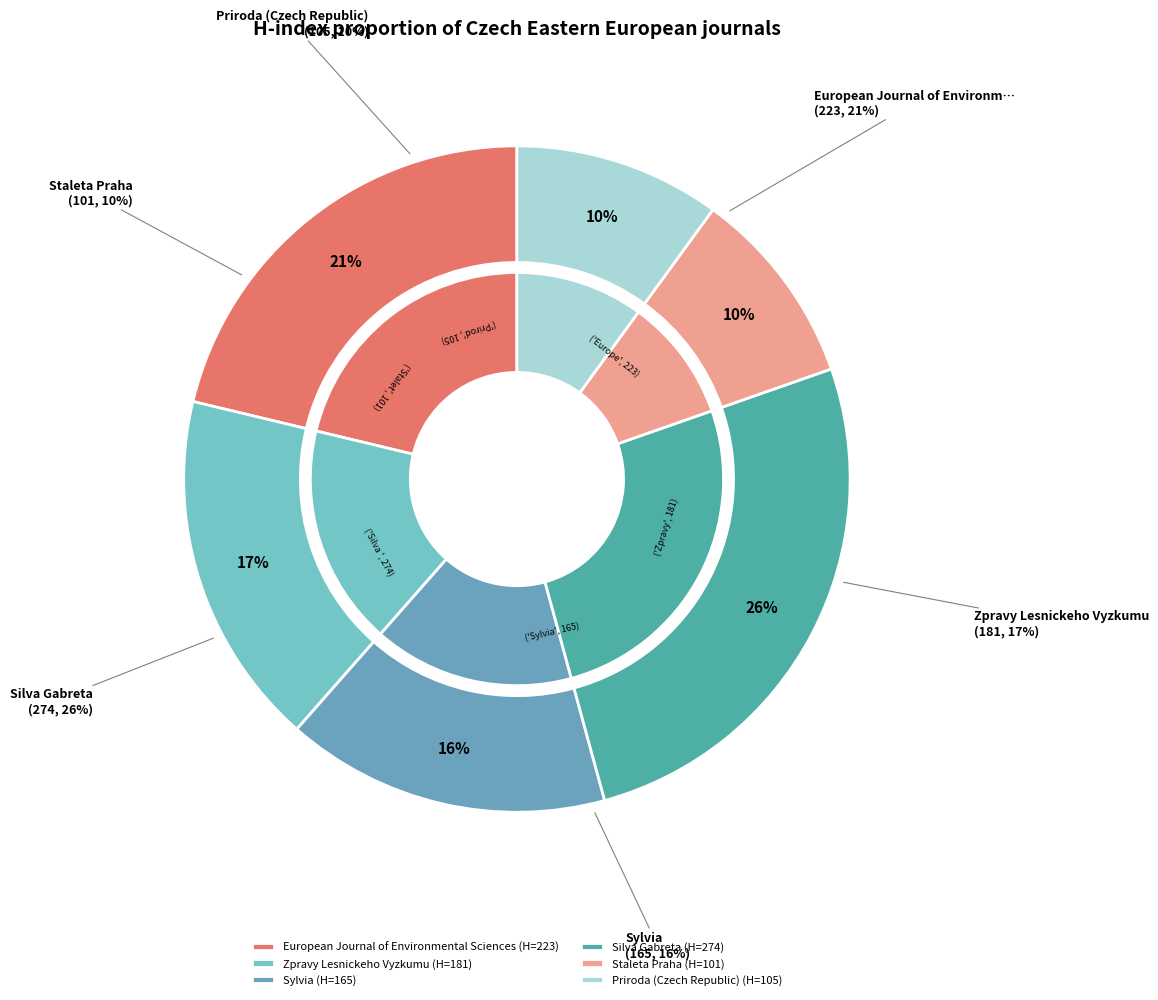

Which category has the biggest portion of the pie?

Silva Gabreta